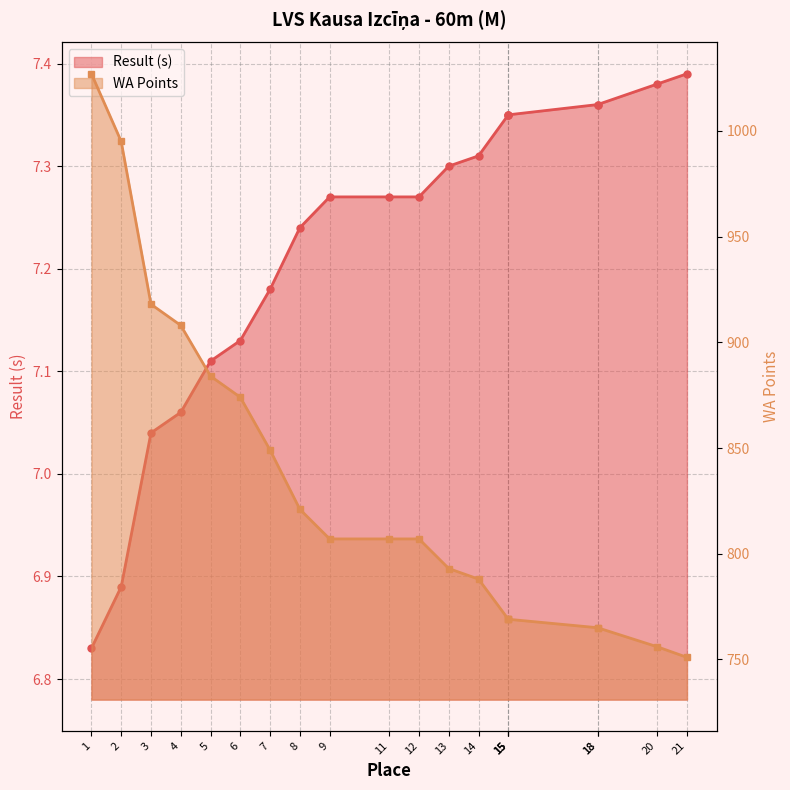

What are all the series names shown in the legend?

Result (s), WA Points